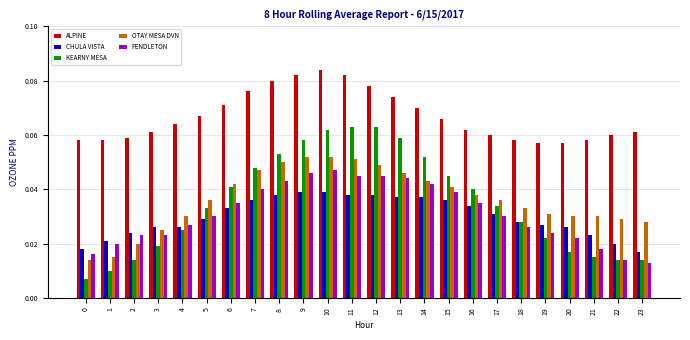

Count the number of data series in this chart.

5